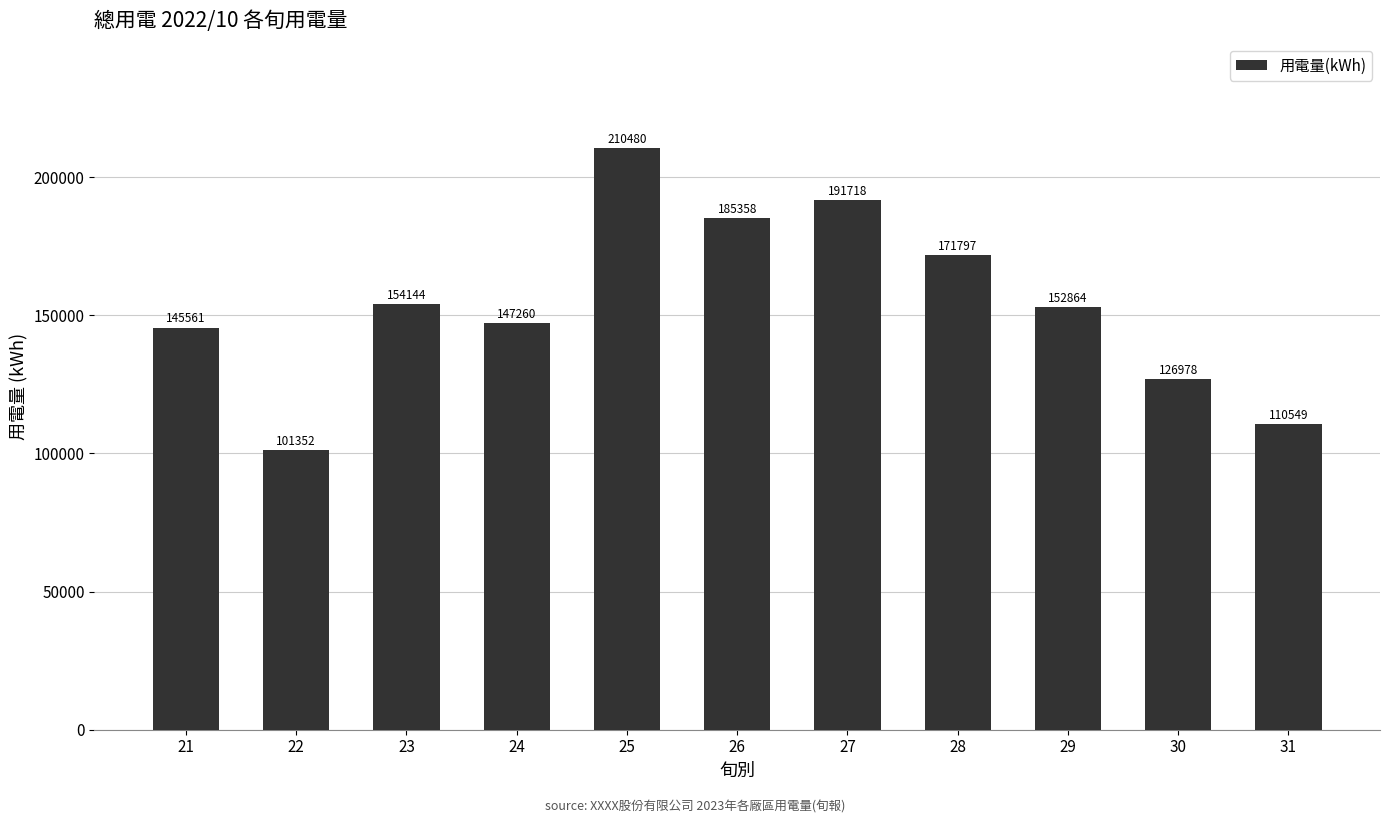

Where is the data nearest to the value 155915?

23